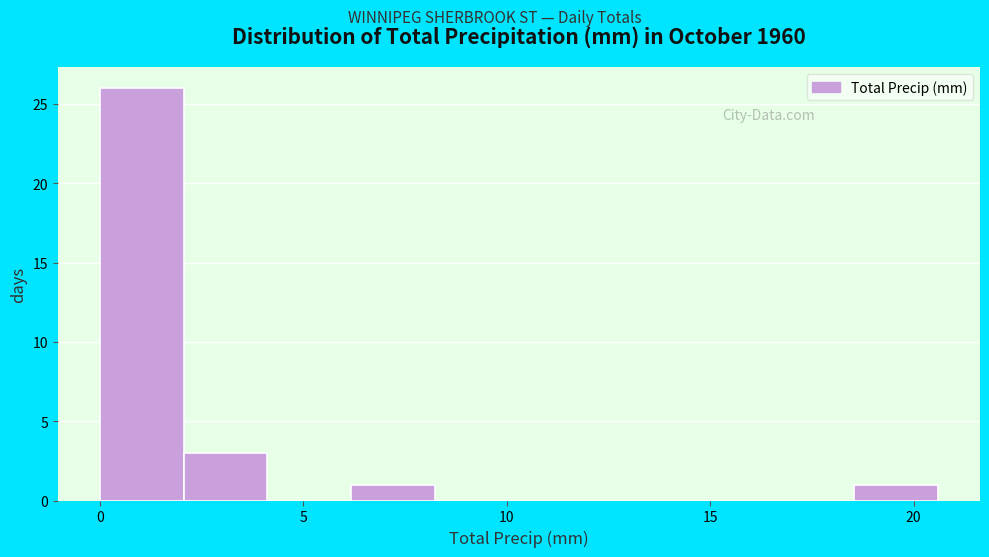

Reading left to right, list every bar in this chart as the range it spans on the x-axis followed by its height. Neither the bar edges nor the heights are printed on the chart, so give them approximately, as read against the axes.

0.0 to 2.0: 26
2.0 to 4.0: 3
4.0 to 6.0: 0
6.0 to 8.0: 1
8.0 to 10.5: 0
10.5 to 12.5: 0
12.5 to 14.5: 0
14.5 to 16.5: 0
16.5 to 18.5: 0
18.5 to 20.5: 1